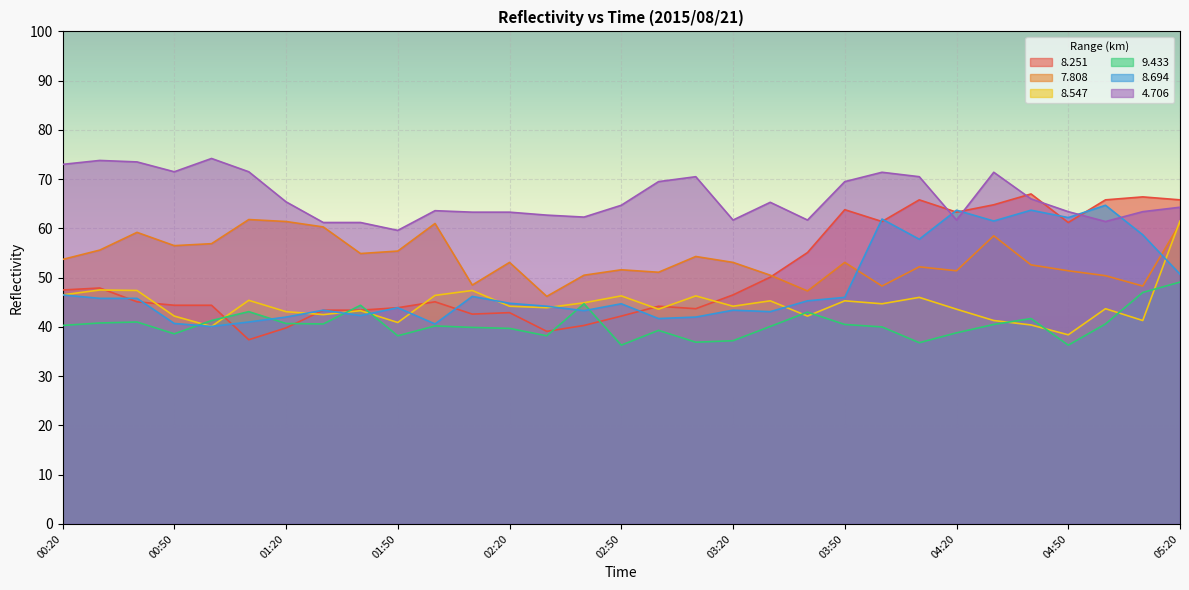

What is the difference between the maximum and minimum values in the   8.251 series?

29.6